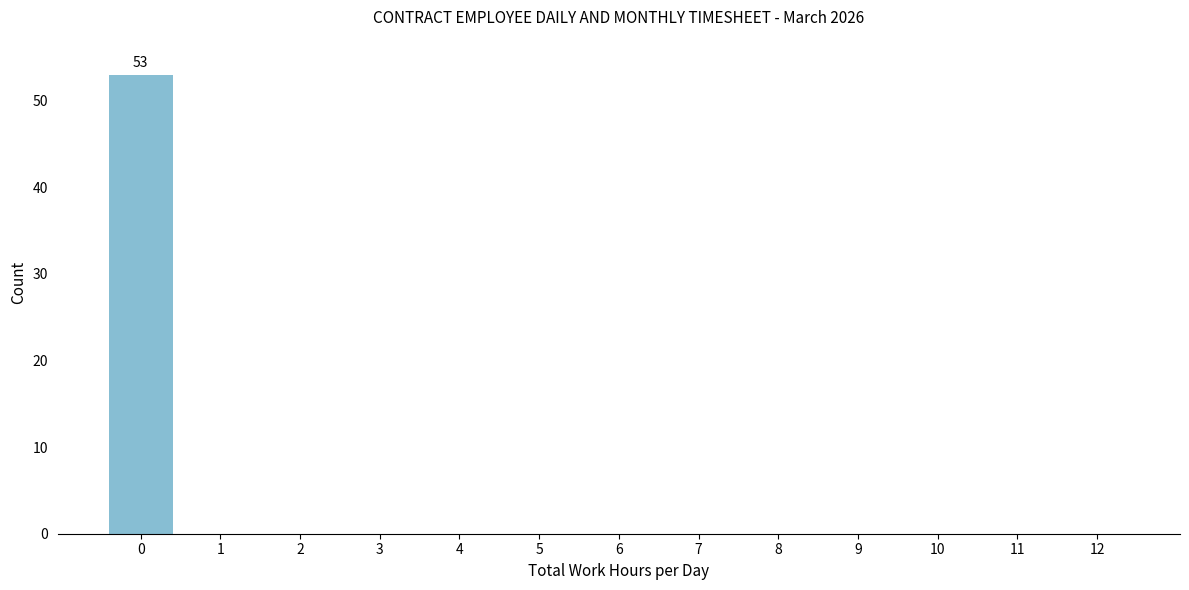

Reading left to right, transcribe all the data shown in this chart.

0=53	1=0	2=0	3=0	4=0	5=0	6=0	7=0	8=0	9=0	10=0	11=0	12=0